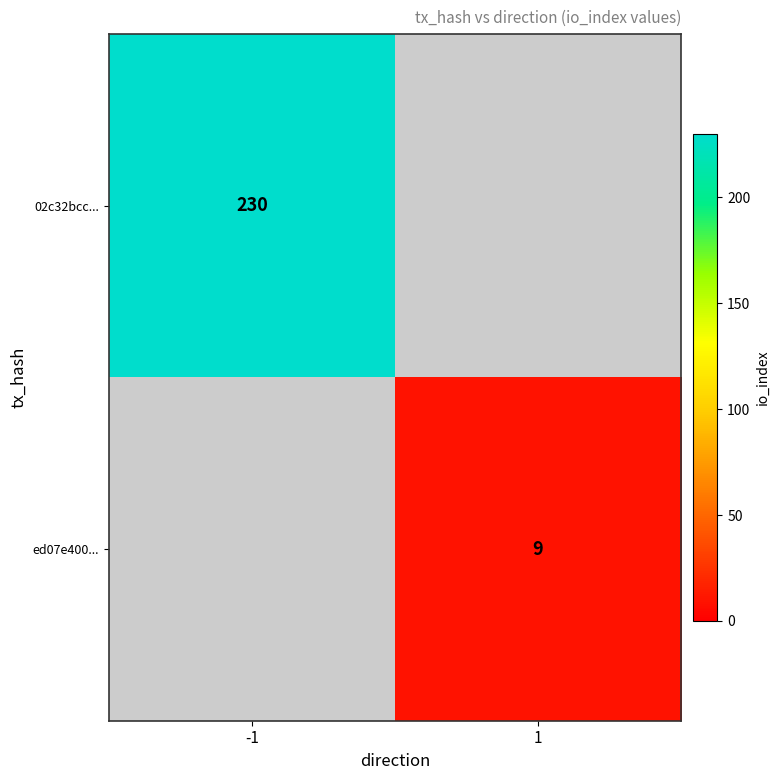

True or false: ed07e400... has a value of 2 at 1.

False